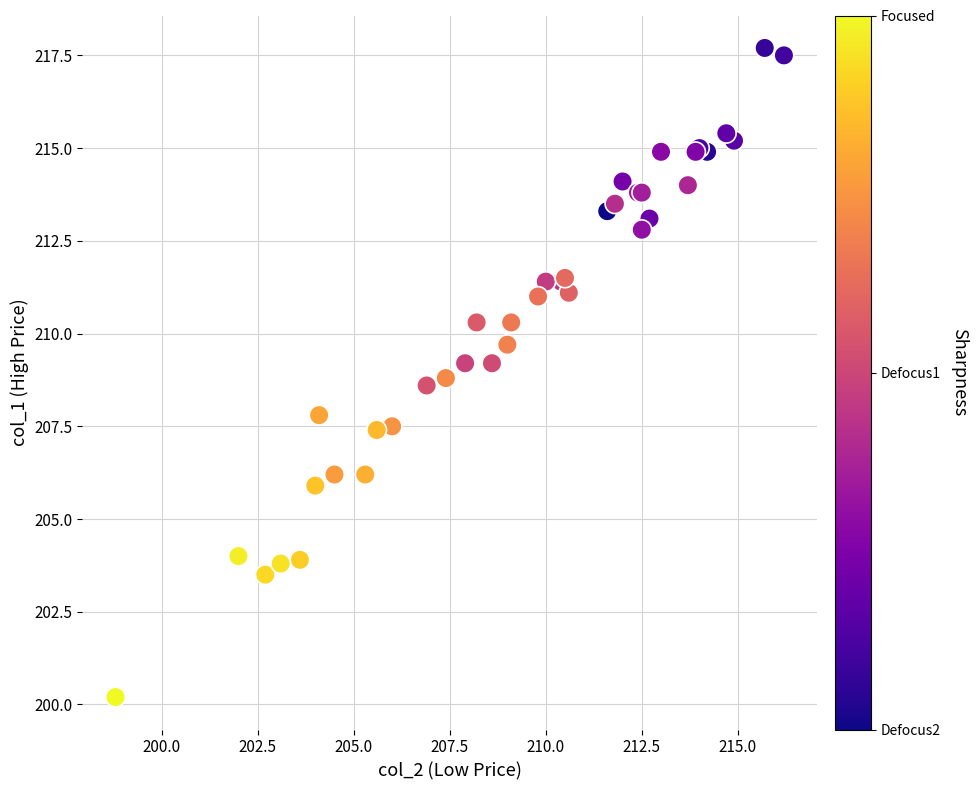

What Y value in the scatter plot is closest to 208?

207.8